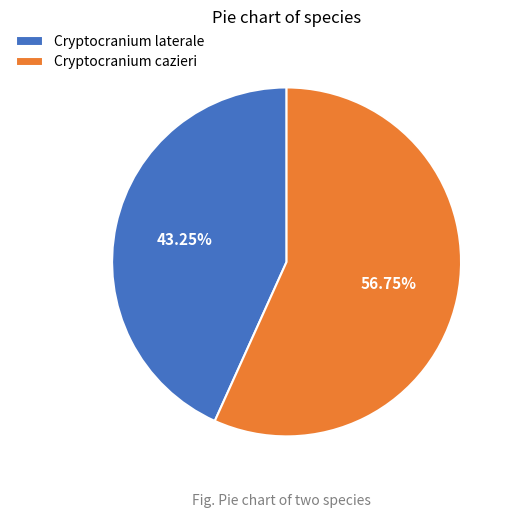

Is Cryptocranium cazieri the majority of the pie?

Yes